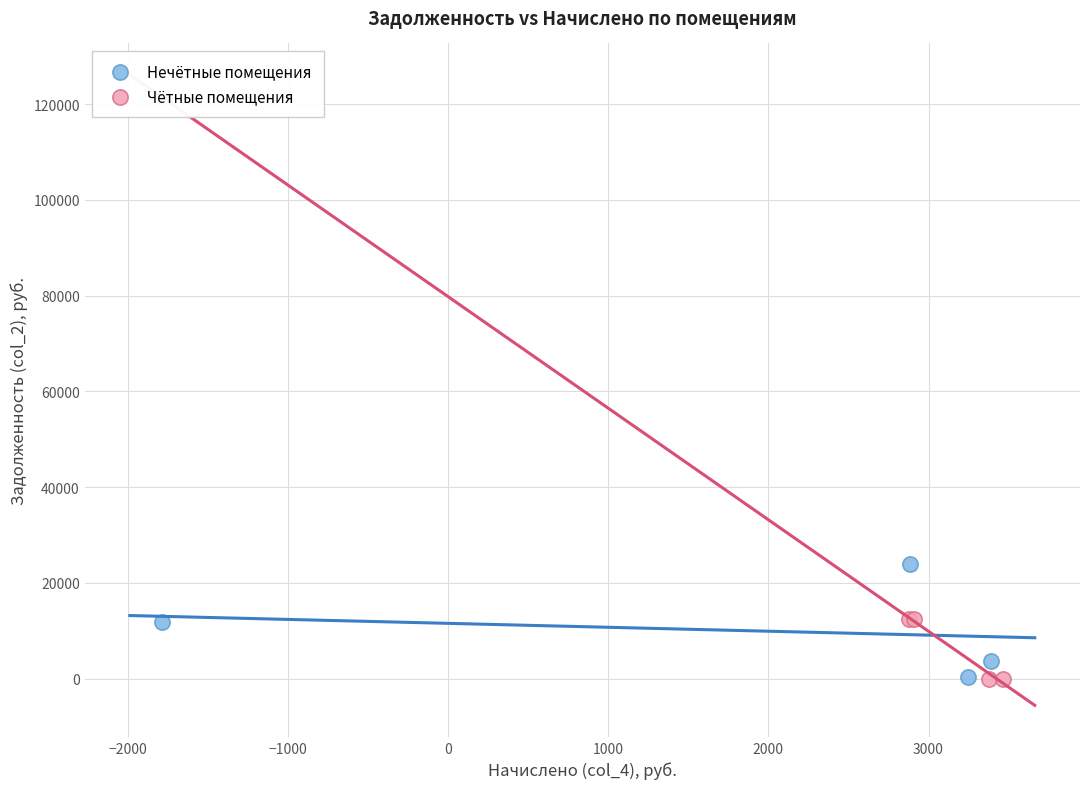

What are all the series names shown in the legend?

Нечётные помещения, Чётные помещения